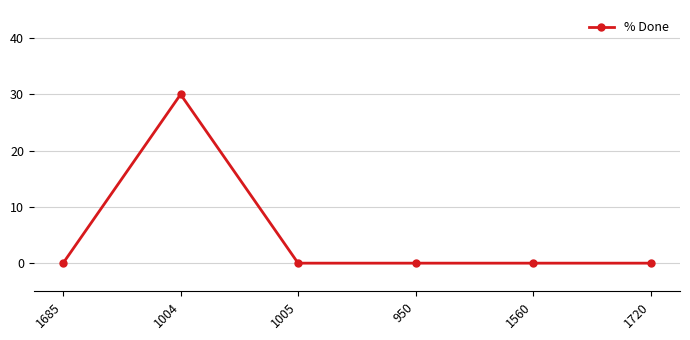

What is the change in value from 1004 to 1560?

-30